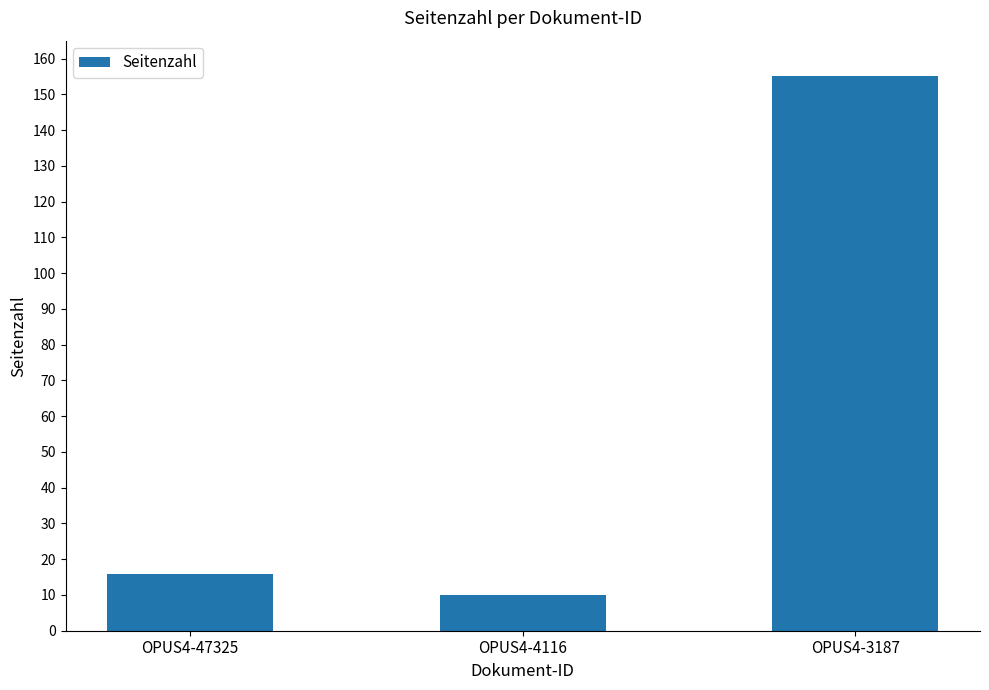

What is the sum of the values at OPUS4-4116 and OPUS4-47325?

26